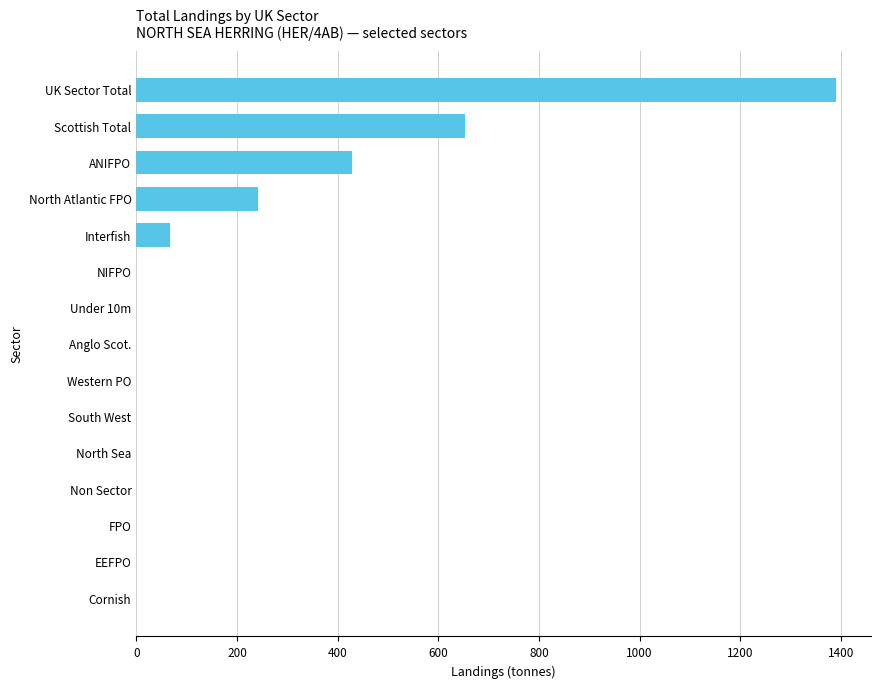

Are the bars horizontal?

Yes